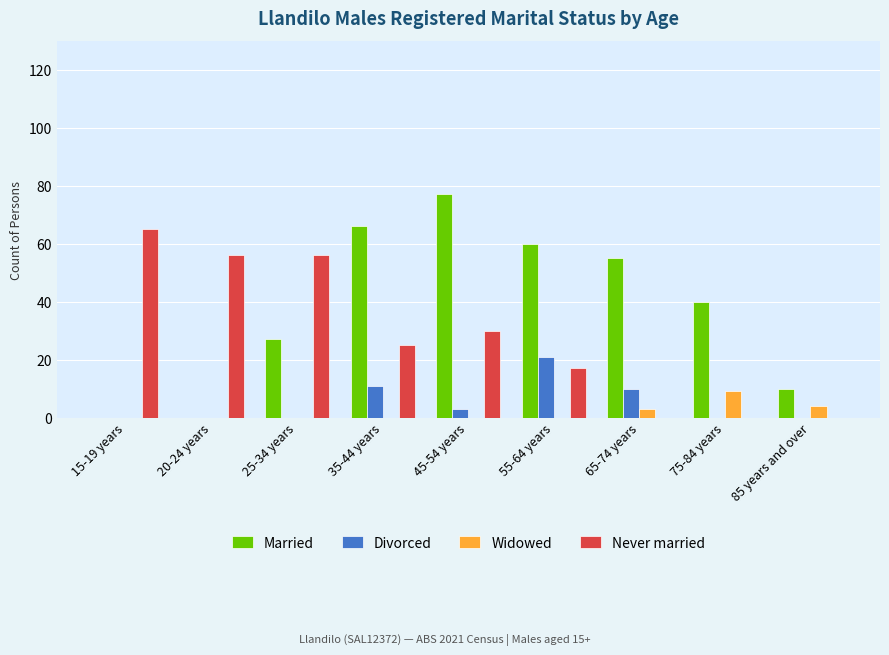

Where does the Married series first go above 40?

35-44 years